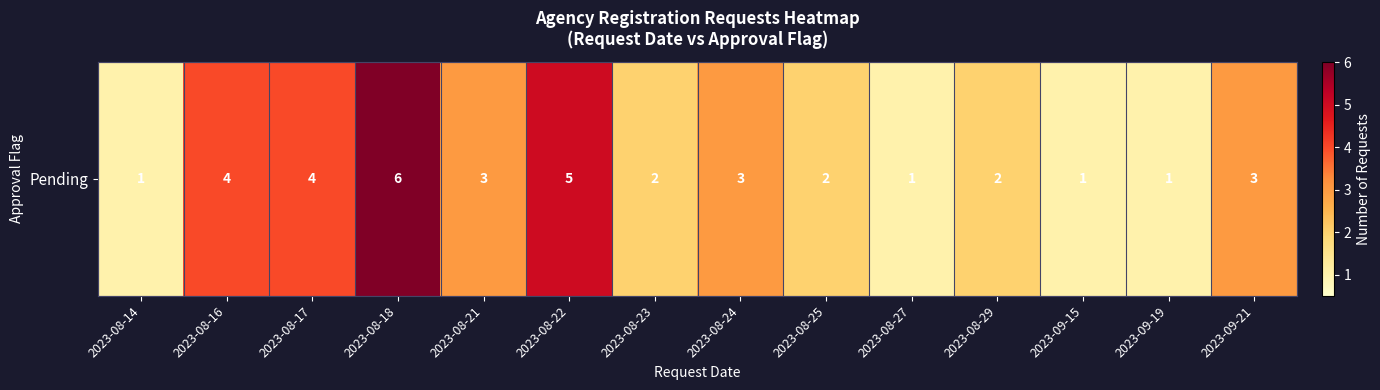

Count the values in the range 1 to 4.

12